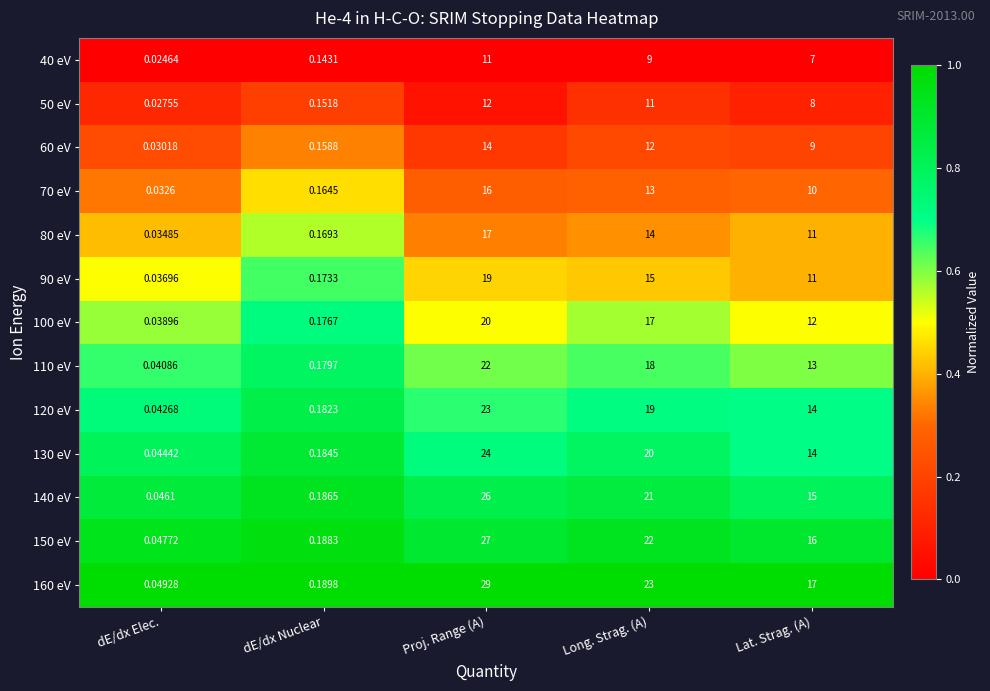

Where is 150 eV nearest to the value 13?

Lat. Strag. (A)